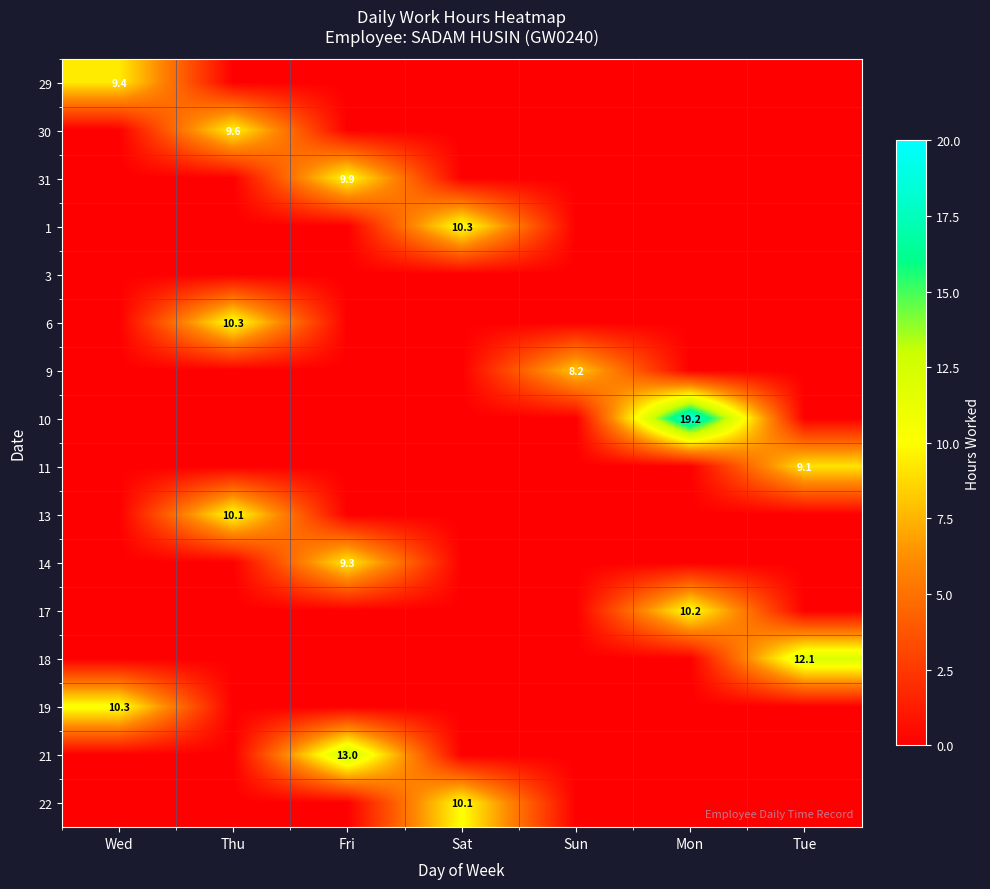

Is it true that 14 equals 9.3 at Fri?

True